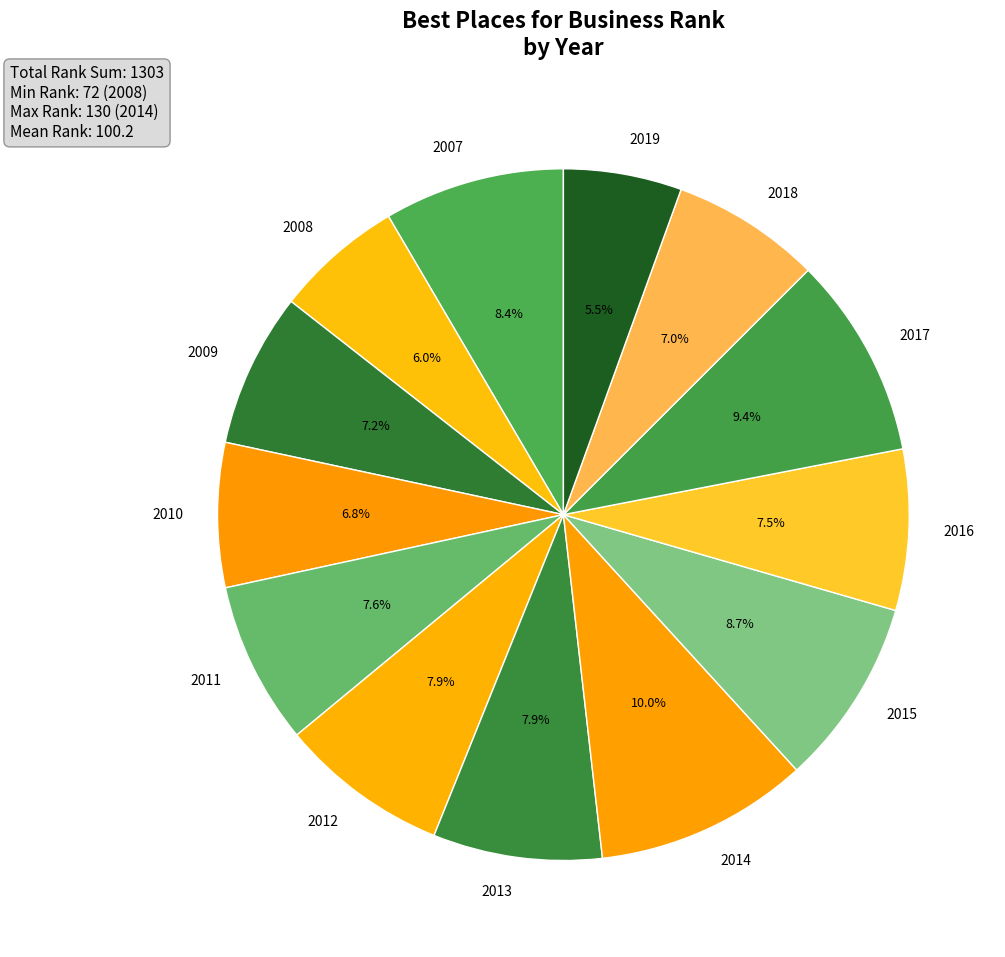

Which slice is the largest?

2014